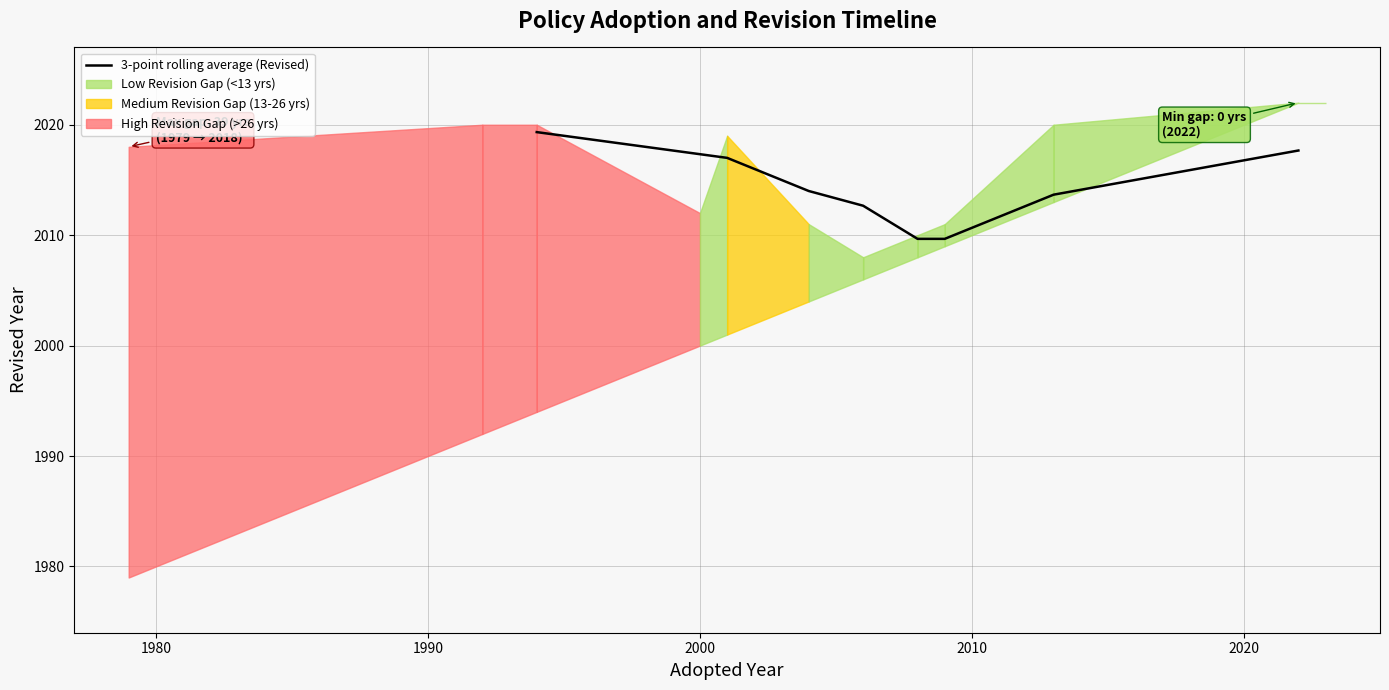

At which label is the value closest to 2014?

2000